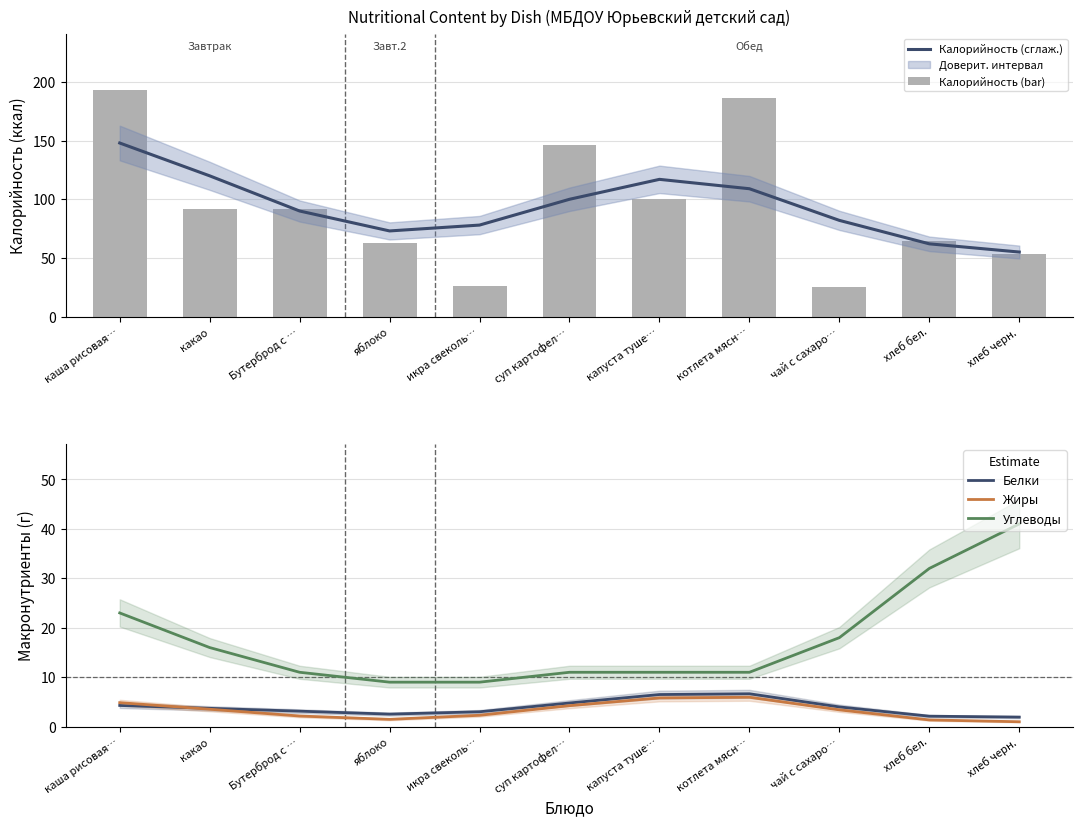

How many values in the Белки series exceed 3?

8